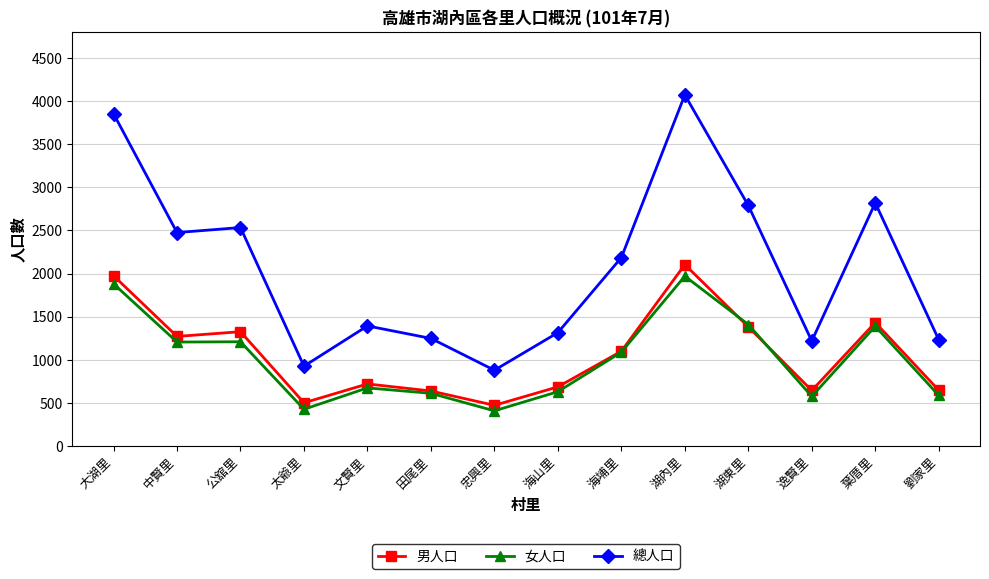

Between 田尾里 and 海山里, which series saw the biggest shift?

總人口